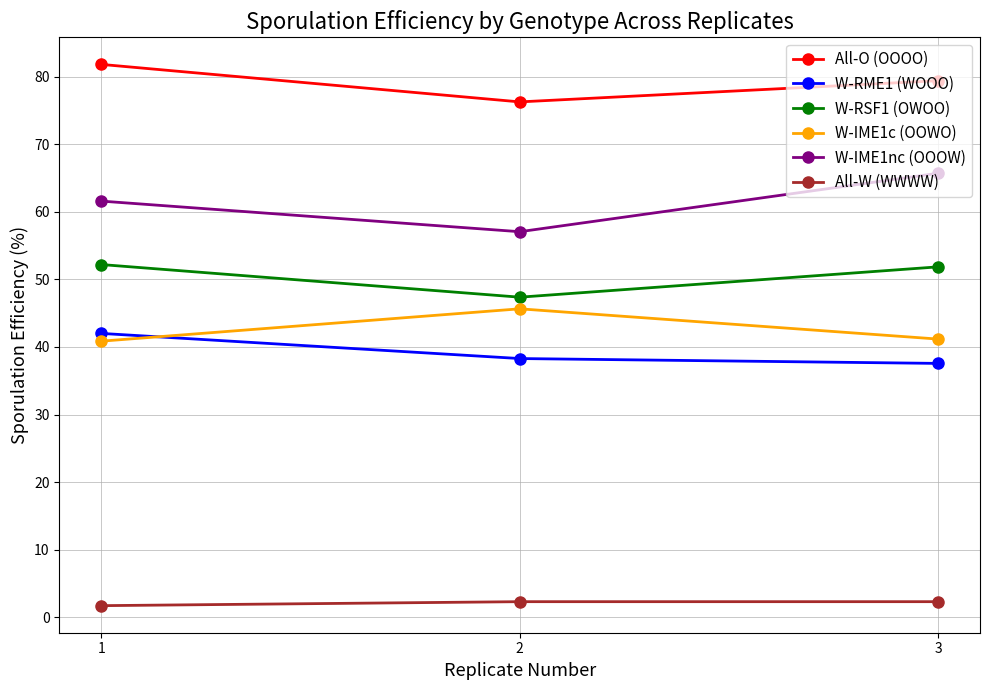

What is the highest value of the All-O (OOOO) series?

81.8